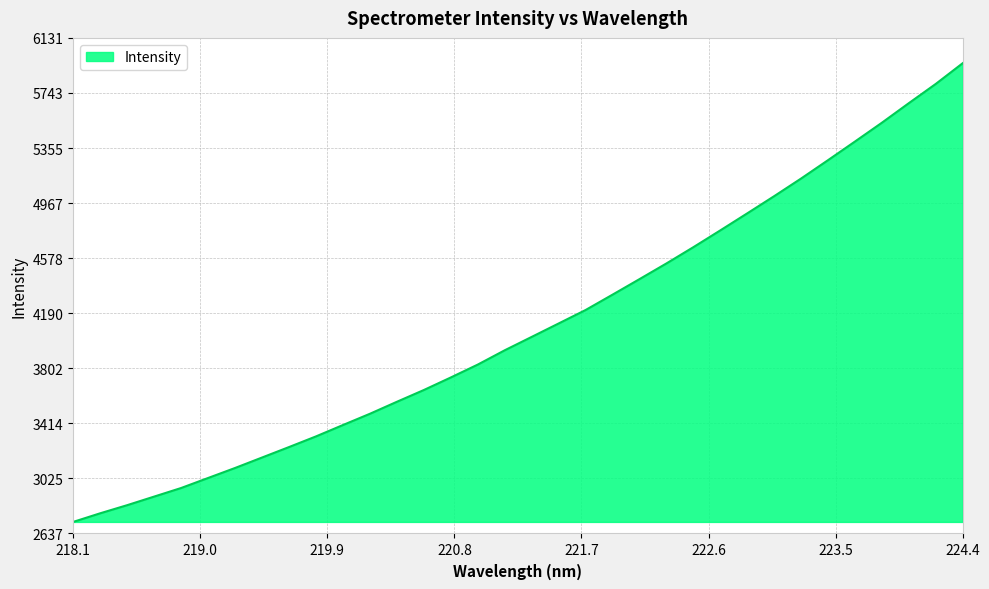

Reading right to left, extract all data points from this chart.

5952.6	5806.7	5671.1	5533.3	5400.6	5269.4	5139.9	5015.5	4894.3	4774.2	4655.8	4541.2	4430.5	4321.1	4212.8	4117.9	4023.1	3928.9	3828.0	3737.2	3648.7	3565.8	3481.2	3401.8	3321.6	3246.5	3172.7	3098.9	3028.4	2957.7	2897.2	2836.7	2779.4	2718.7